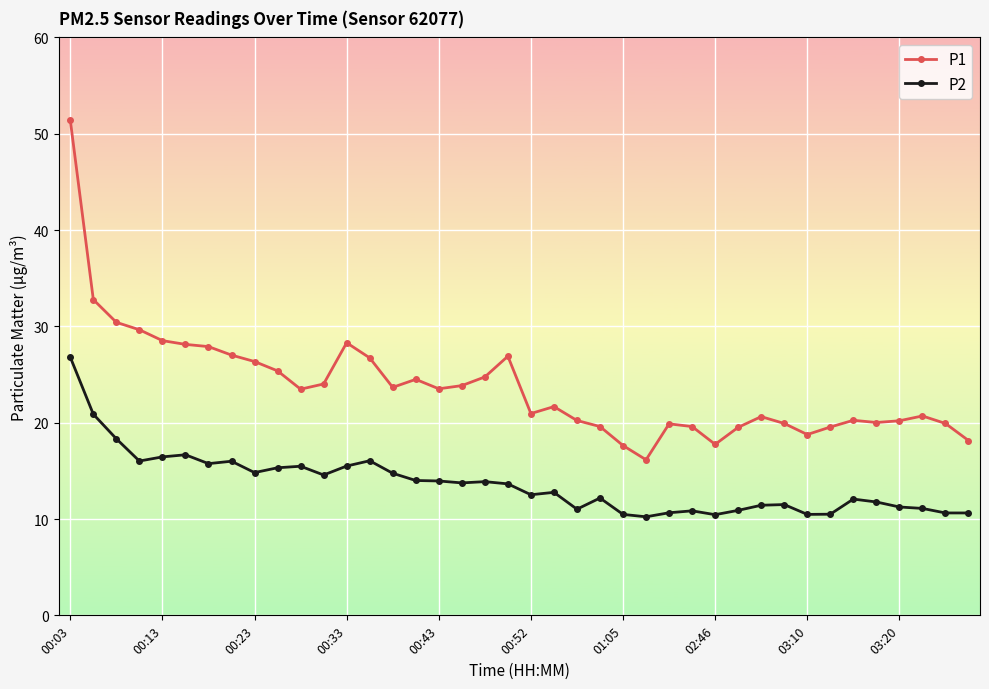

Which series has the largest total across all categories?

P1